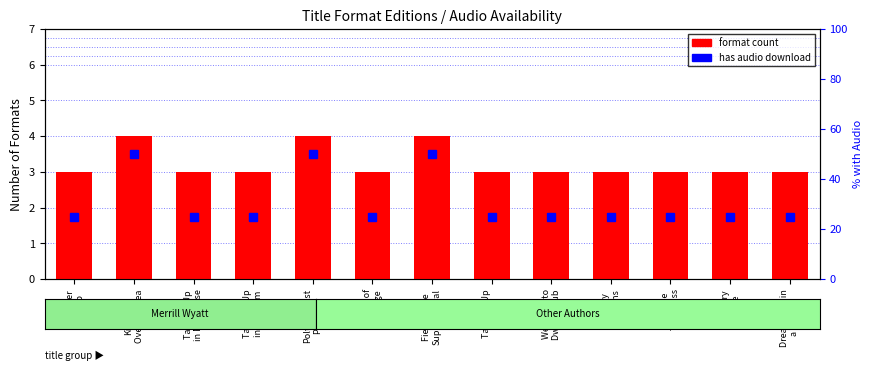

What is the sum of the has audio download values at Dream Within
a Dream and Jelly
Beans?

50